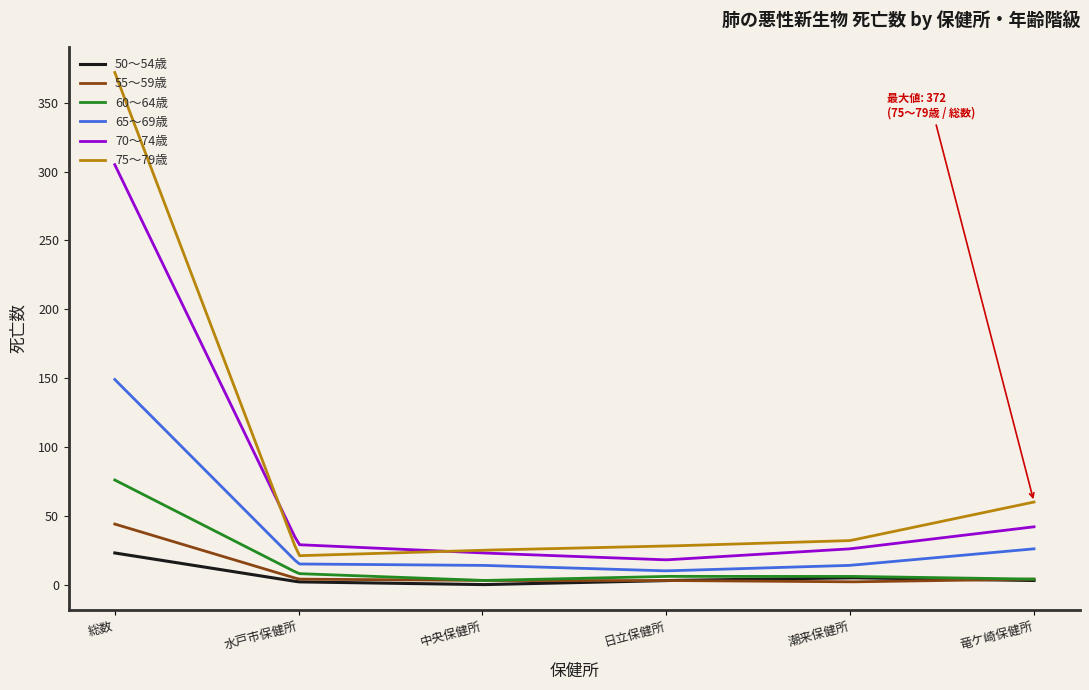

Which series has the largest total across all categories?

75～79歳